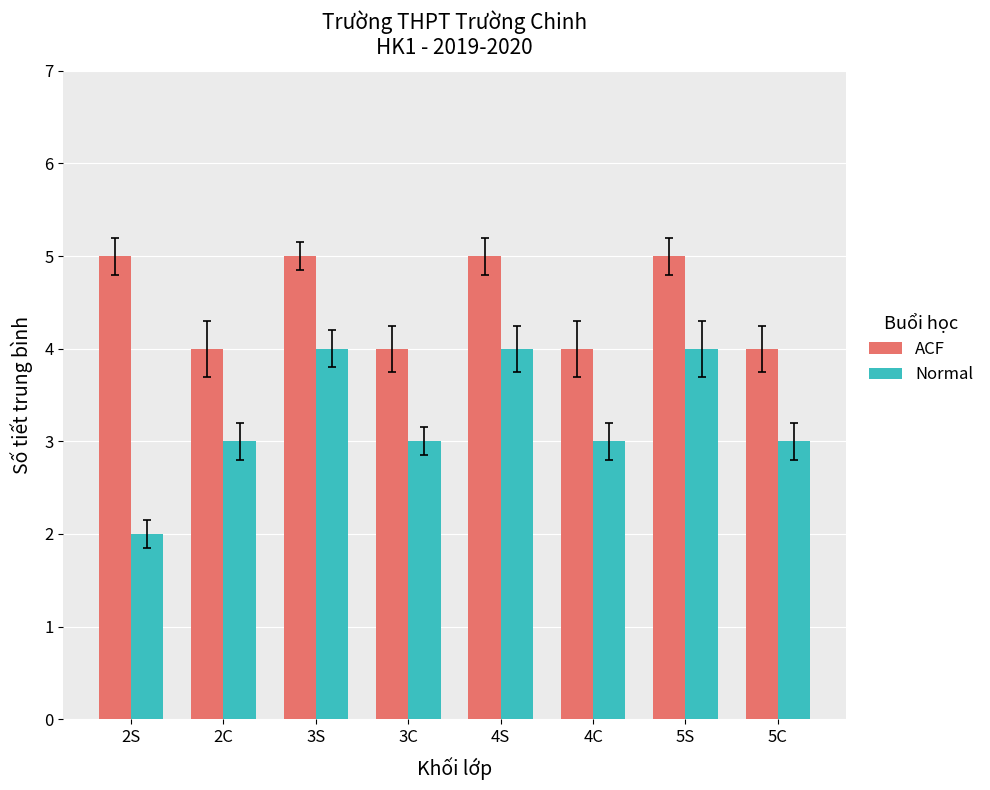

Are the bars horizontal?

No